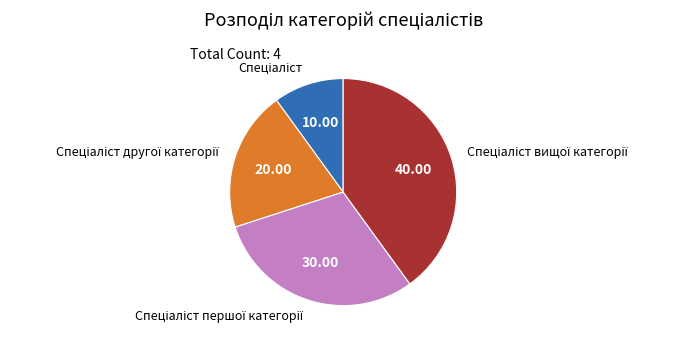

Does any single category account for the majority?

No